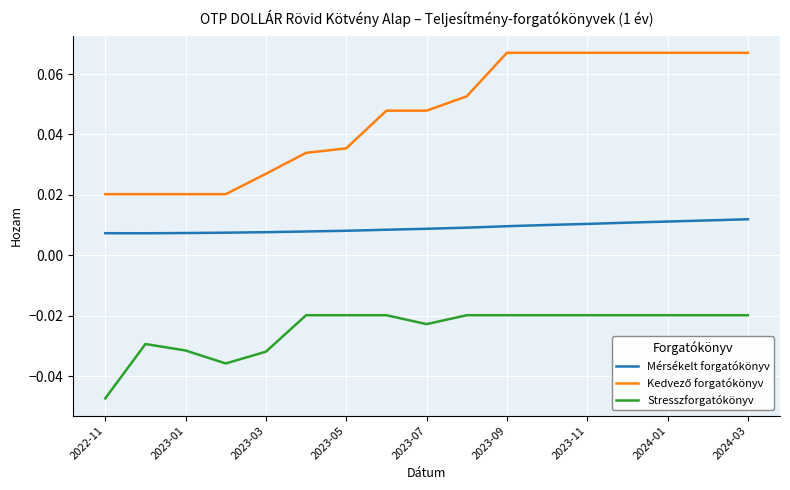

True or false: Mérsékelt forgatókönyv and Stresszforgatókönyv intersect in this chart.

False